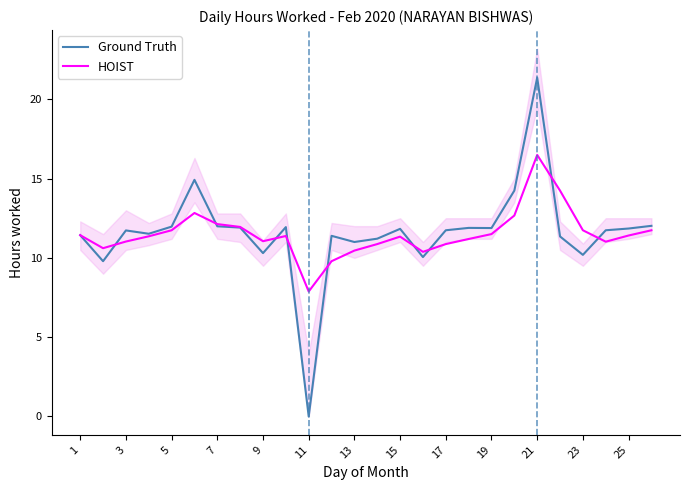

How many lines are shown in the chart?

2